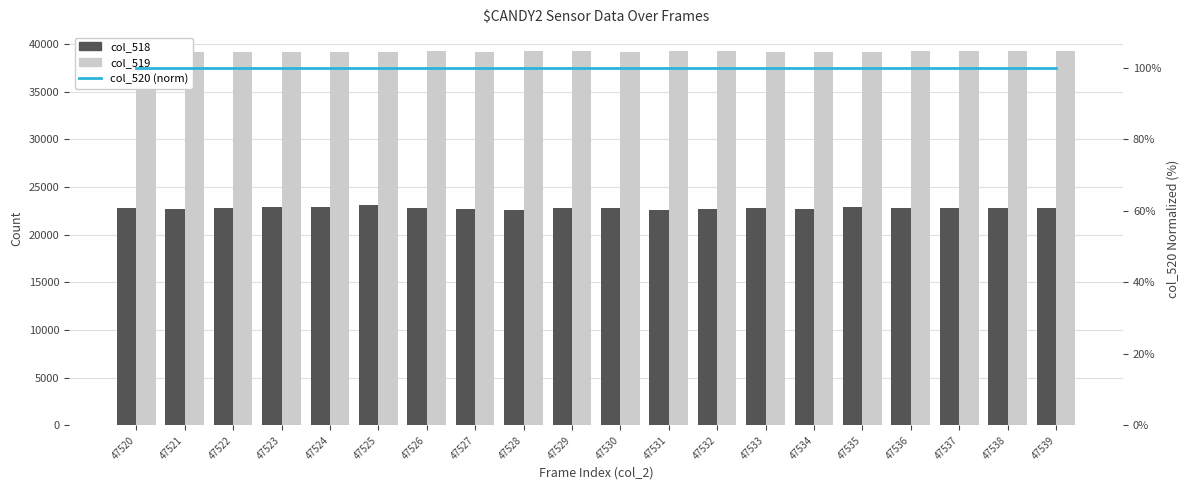

Reading right to left, what are all the values shown in this chart?

col_518: 47539=22841	47538=22853	47537=22811	47536=22844	47535=22926	47534=22716	47533=22791	47532=22702	47531=22586	47530=22812	47529=22827	47528=22624	47527=22737	47526=22809	47525=23150	47524=22928	47523=22910	47522=22770	47521=22730	47520=22856
col_519: 47539=39226	47538=39272	47537=39244	47536=39247	47535=39184	47534=39184	47533=39202	47532=39244	47531=39264	47530=39202	47529=39235	47528=39295	47527=39146	47526=39244	47525=39188	47524=39223	47523=39221	47522=39189	47521=39211	47520=39253
col_520 (norm): 47539=100	47538=100	47537=100	47536=100	47535=100	47534=100	47533=100	47532=100	47531=100	47530=100	47529=100	47528=100	47527=100	47526=100	47525=100	47524=100	47523=100	47522=100	47521=100	47520=100